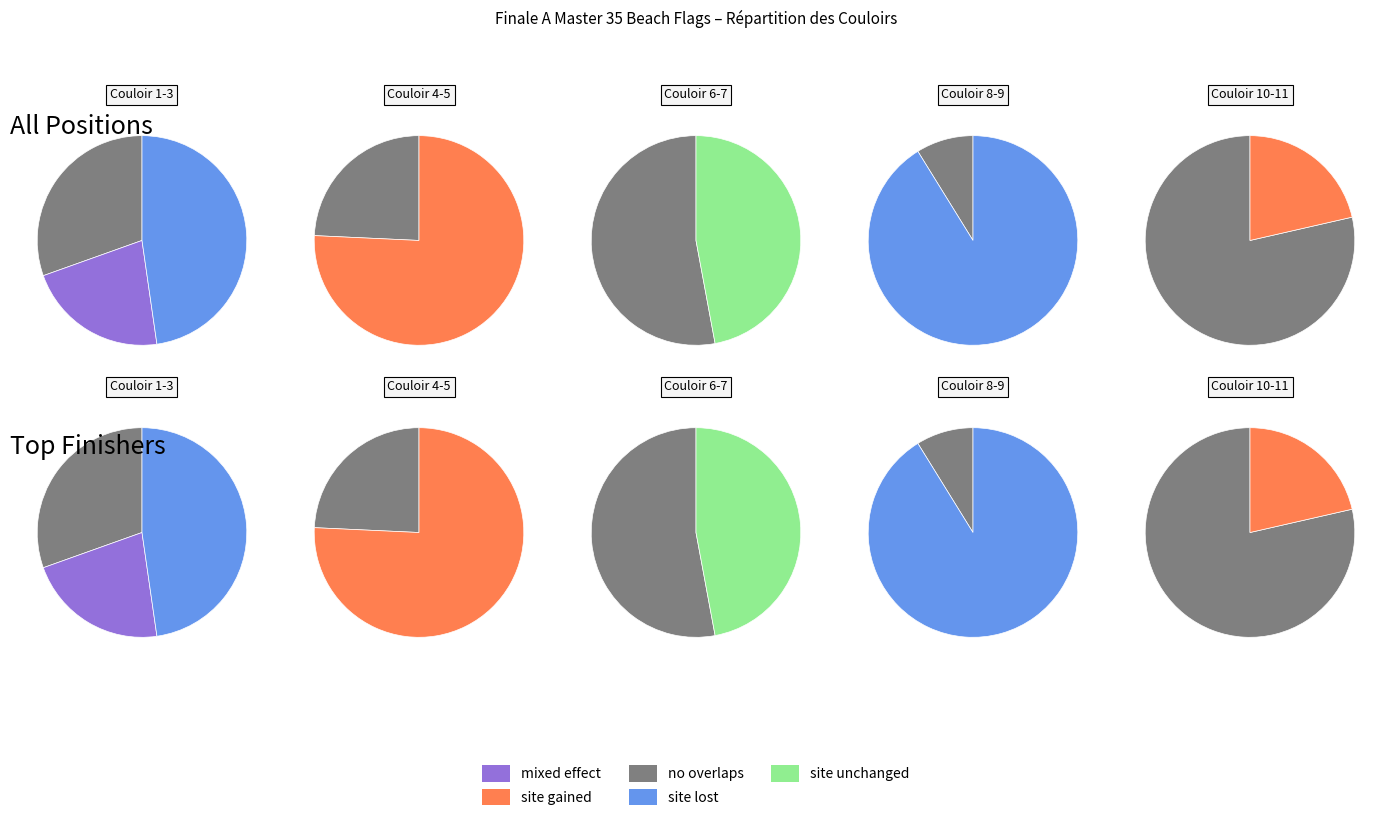

The 10 slice represents 1% of the pie. True or false?

False